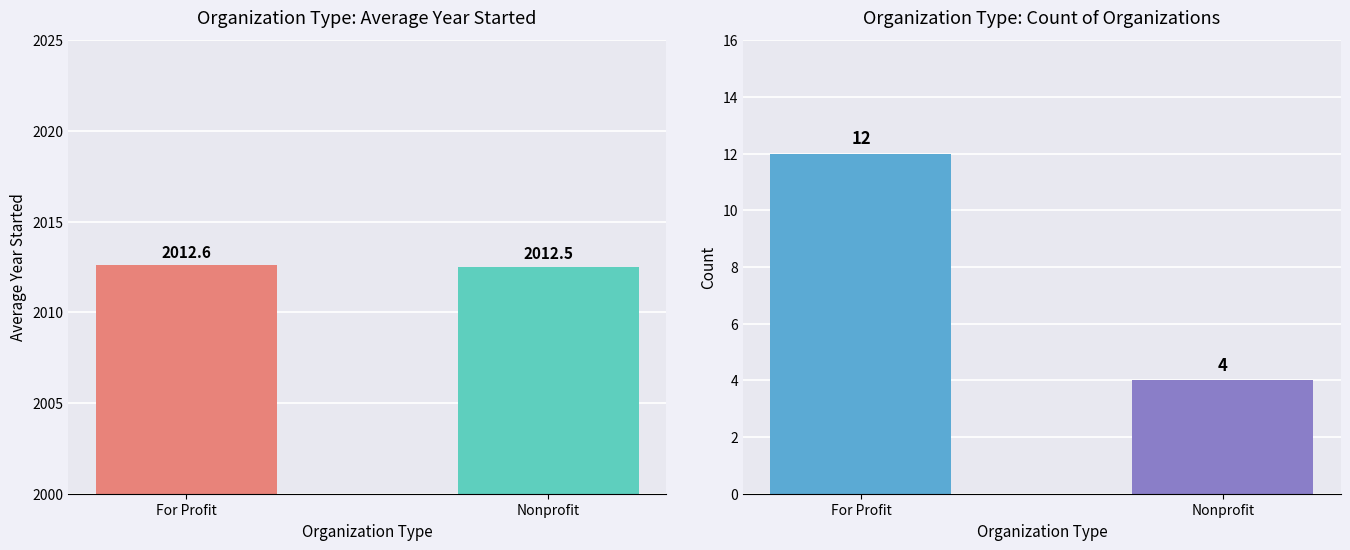

What is the sum of the values at For Profit and Nonprofit?

4025.1